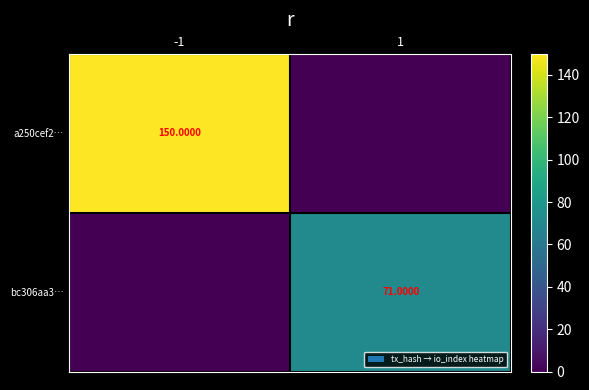

Is the value of bc306aa3… at 1 greater than the value of a250cef2… at -1?

No